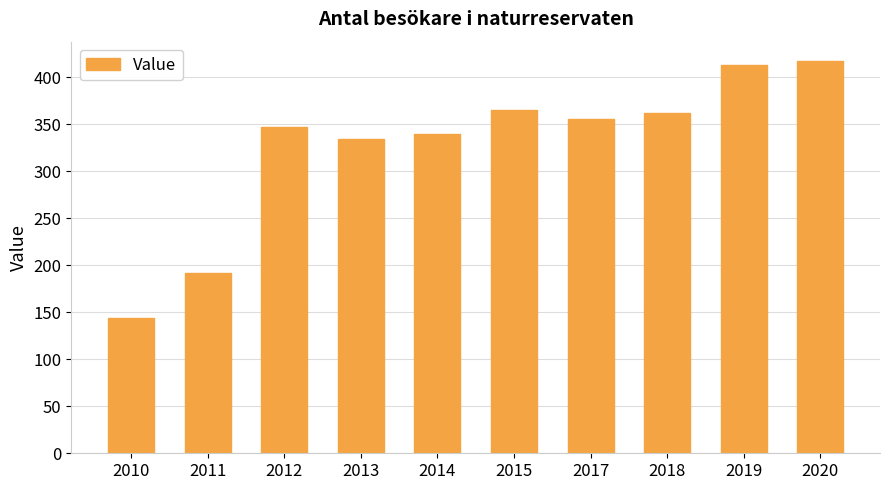

Count the number of categories in the chart.

10